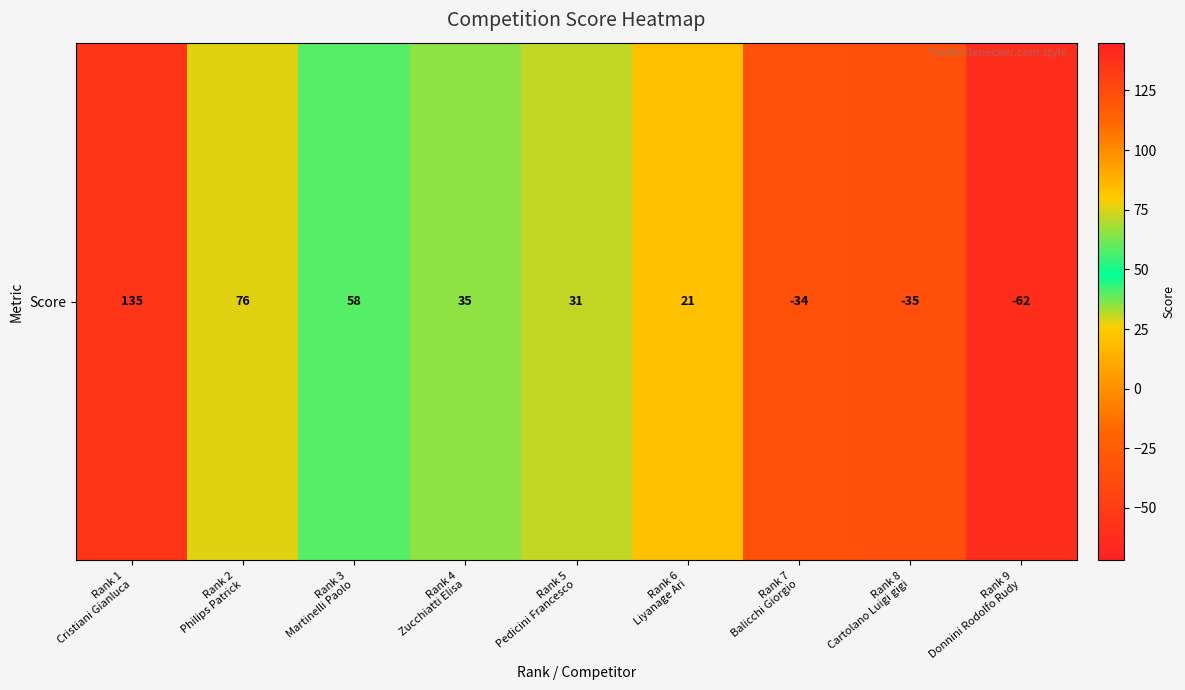

Rank the categories by value from highest to lowest.

Rank 1
Cristiani Gianluca, Rank 2
Philips Patrick, Rank 3
Martinelli Paolo, Rank 4
Zucchiatti Elisa, Rank 5
Pedicini Francesco, Rank 6
Liyanage Ari, Rank 7
Balicchi Giorgio, Rank 8
Cartolano Luigi gigi, Rank 9
Donnini Rodolfo Rudy